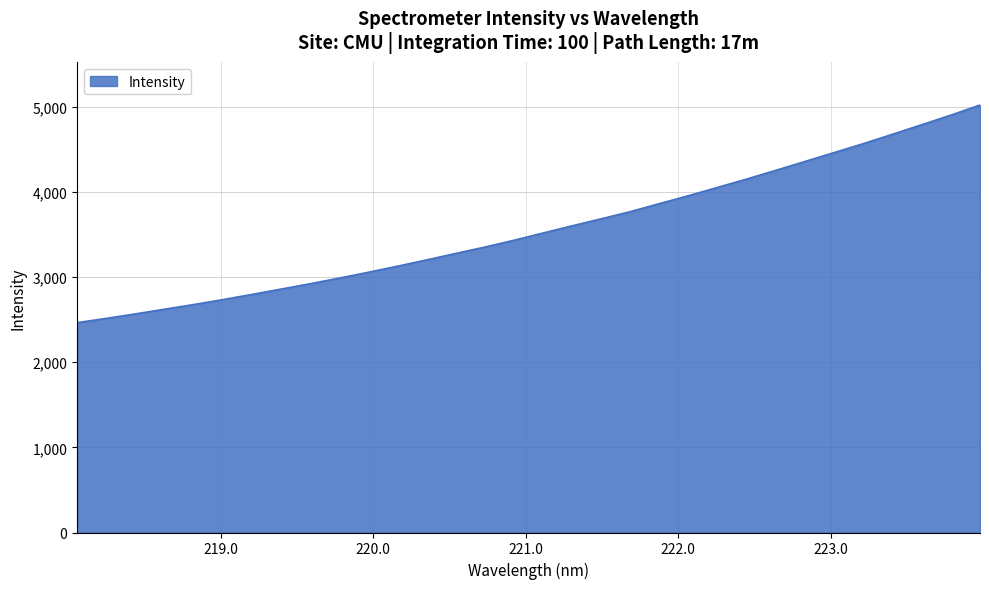

What is the minimum value shown in the chart?

2464.8